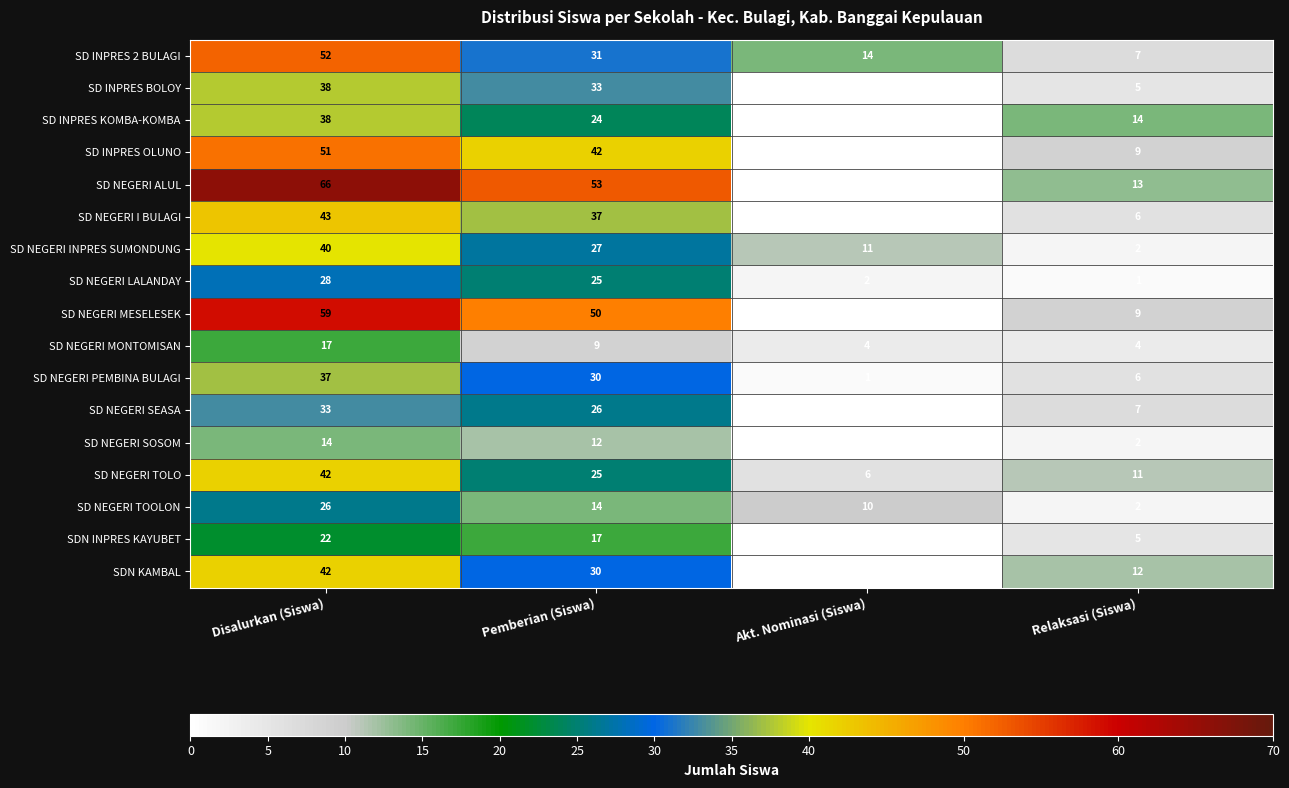

Which series changed the most between Disalurkan (Siswa) and Relaksasi (Siswa)?

SD NEGERI ALUL